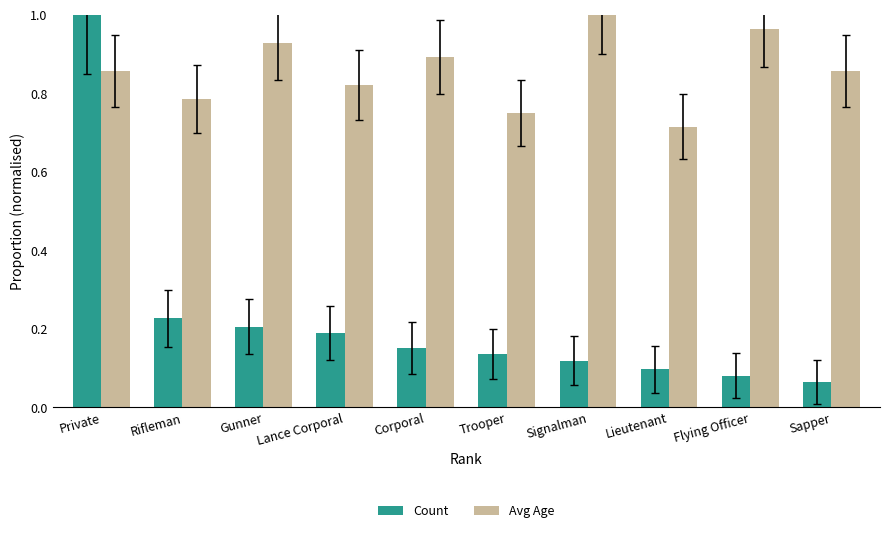

Which series has the largest range (max minus min)?

Count